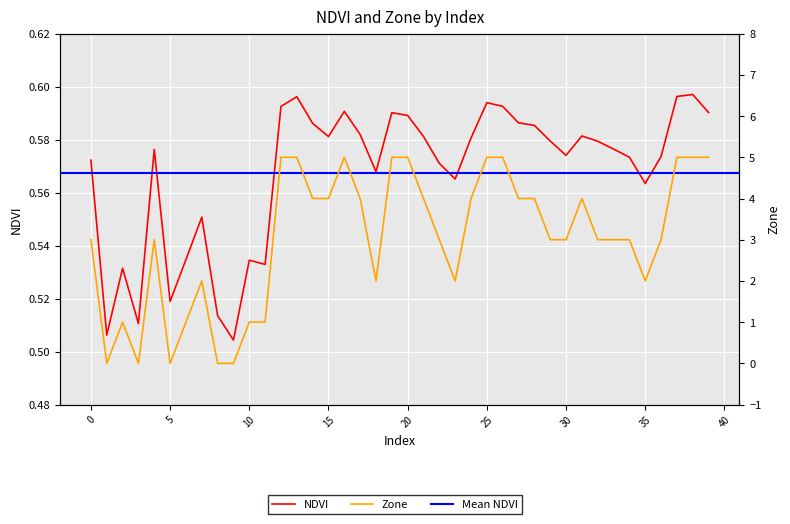

What is the total value across all series at 15?

4.6